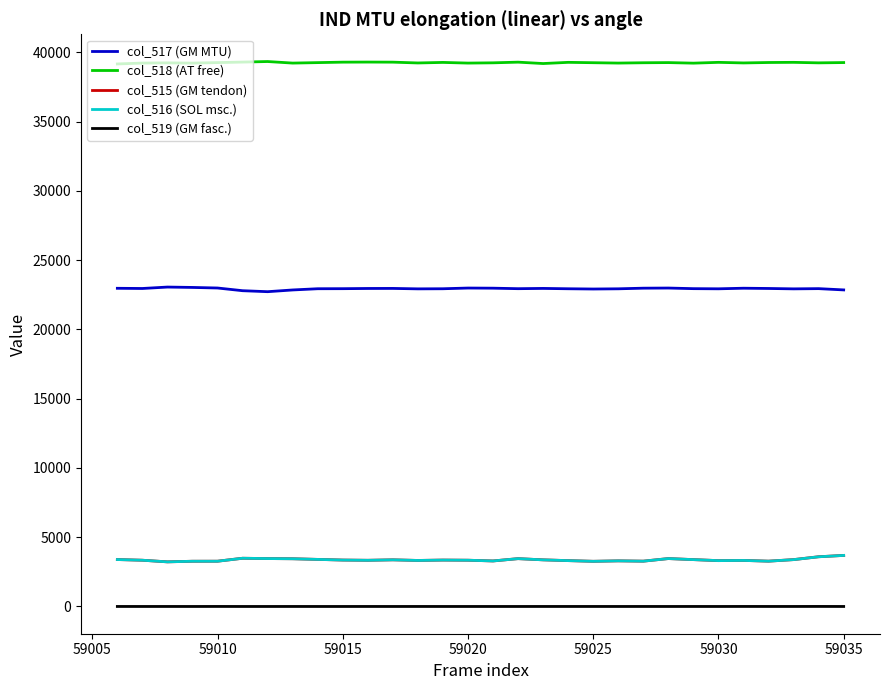

What is the maximum value shown in the chart?

39347